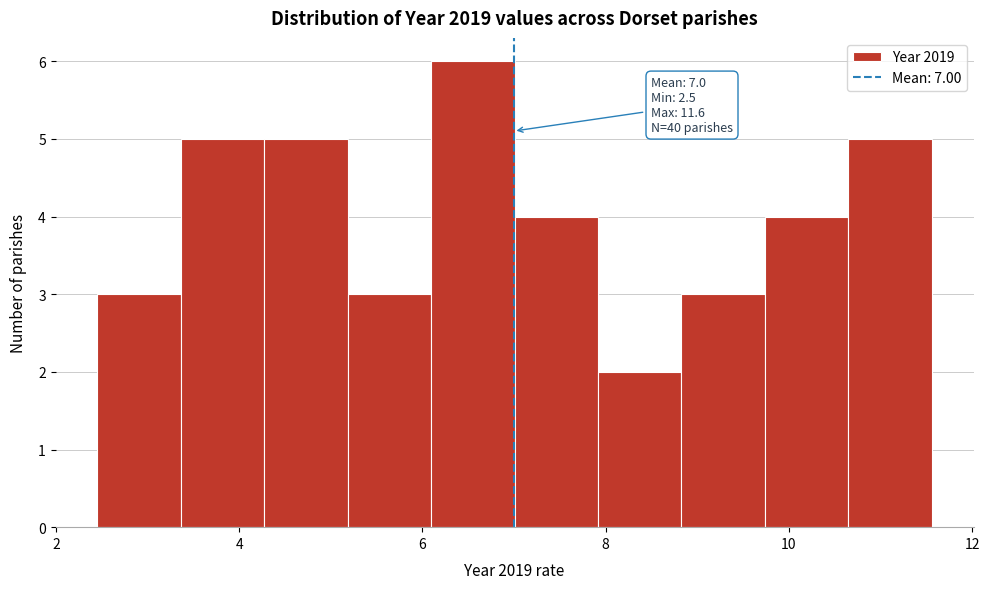

Which range on the x-axis has the tallest bar?

6.0 to 7.0